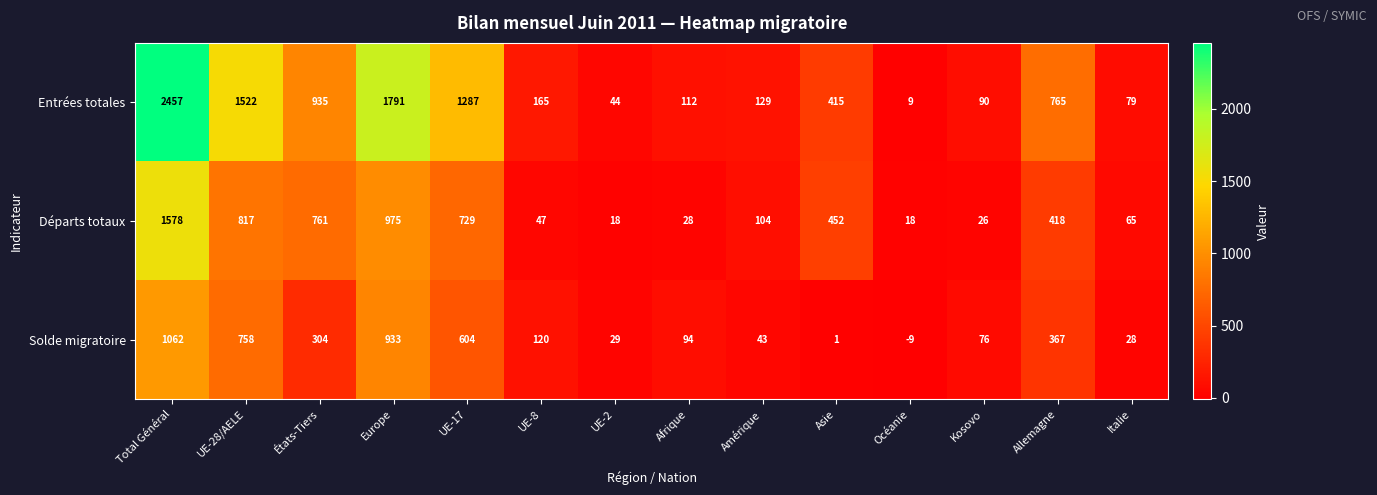

At Allemagne, list the series in order from smallest to largest.

Solde migratoire, Départs totaux, Entrées totales